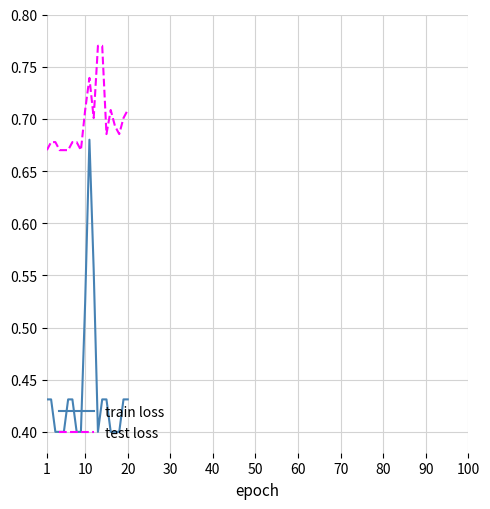

True or false: test loss and train loss intersect in this chart.

False